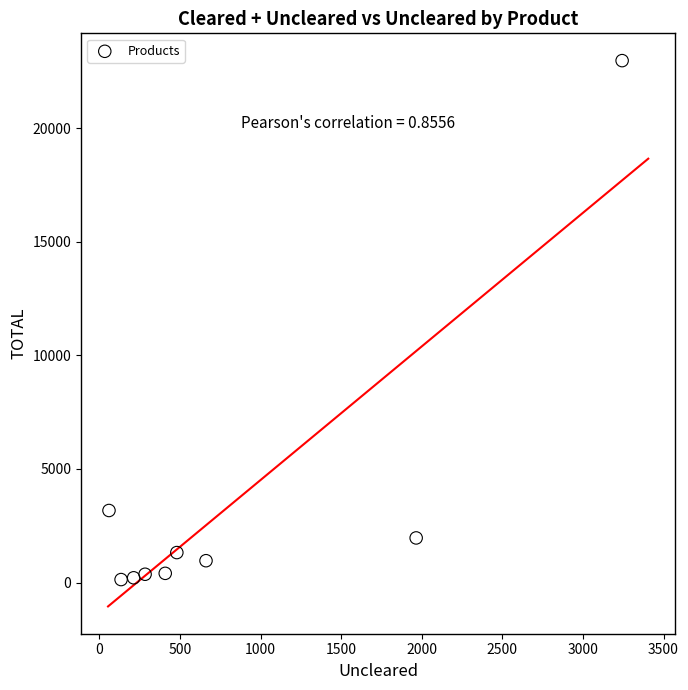

What is the range of Y values (max minus min)?

22832